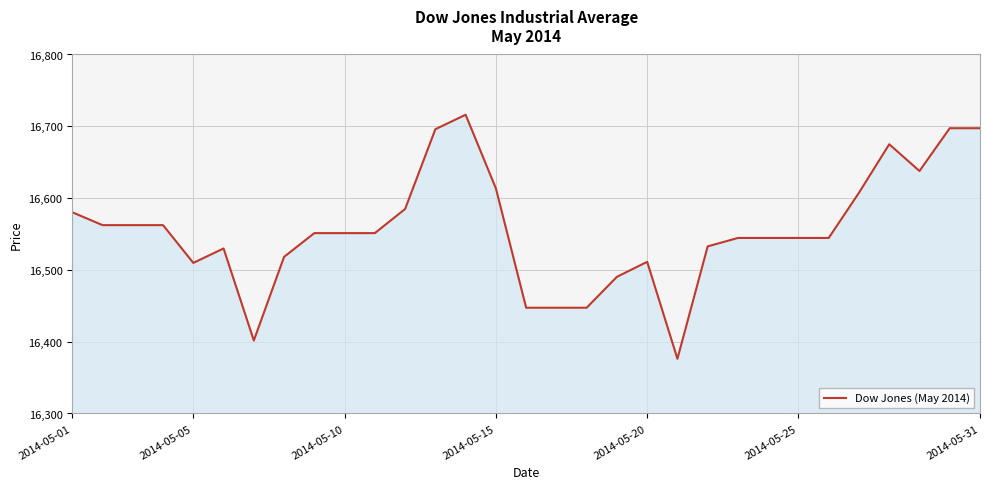

What is the maximum value shown in the chart?

16716.1